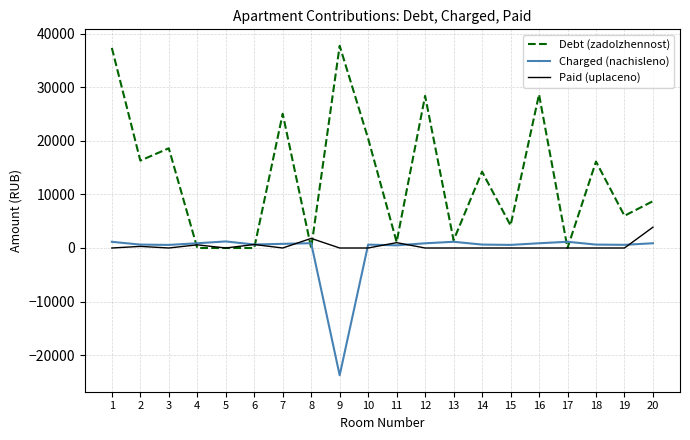

What are all the series names shown in the legend?

Debt (zadolzhennost), Charged (nachisleno), Paid (uplaceno)